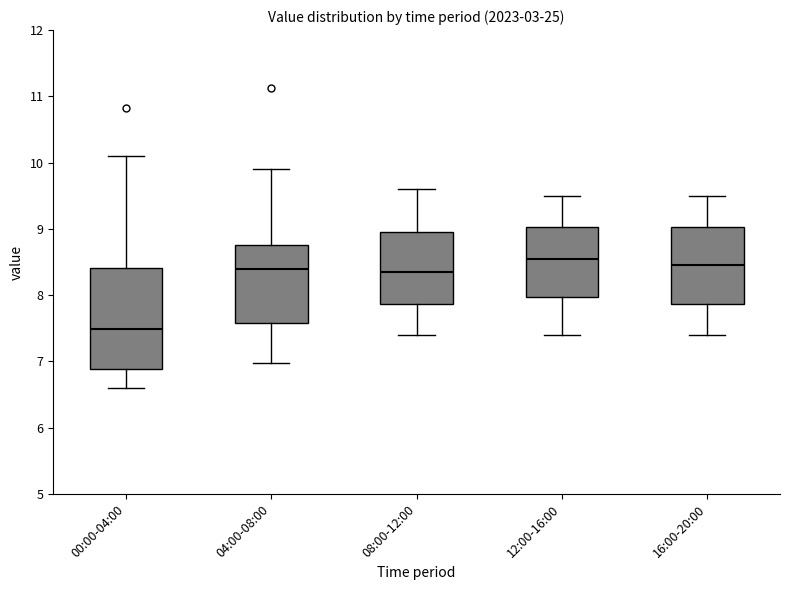

Reading left to right, transcribe this box plot: for each box, give where its median line is, the range the box spans, and where its two whiskers end, as read against the y-axis. The values are not printed on the chart, so give them approximately, as read against the axis.

00:00-04:00: median 7.5, box 6.9 to 8.4, whiskers 6.6 to 10.1
04:00-08:00: median 8.4, box 7.6 to 8.8, whiskers 7.0 to 9.9
08:00-12:00: median 8.4, box 7.9 to 9.0, whiskers 7.4 to 9.6
12:00-16:00: median 8.6, box 8.0 to 9.0, whiskers 7.4 to 9.5
16:00-20:00: median 8.5, box 7.9 to 9.0, whiskers 7.4 to 9.5